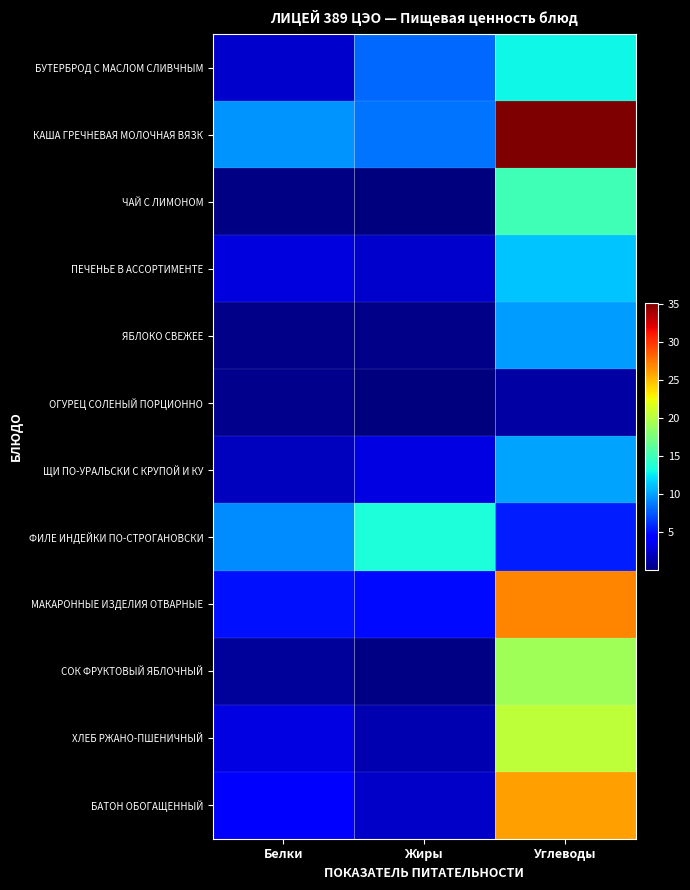

At which category is the sum across all series the highest?

Углеводы